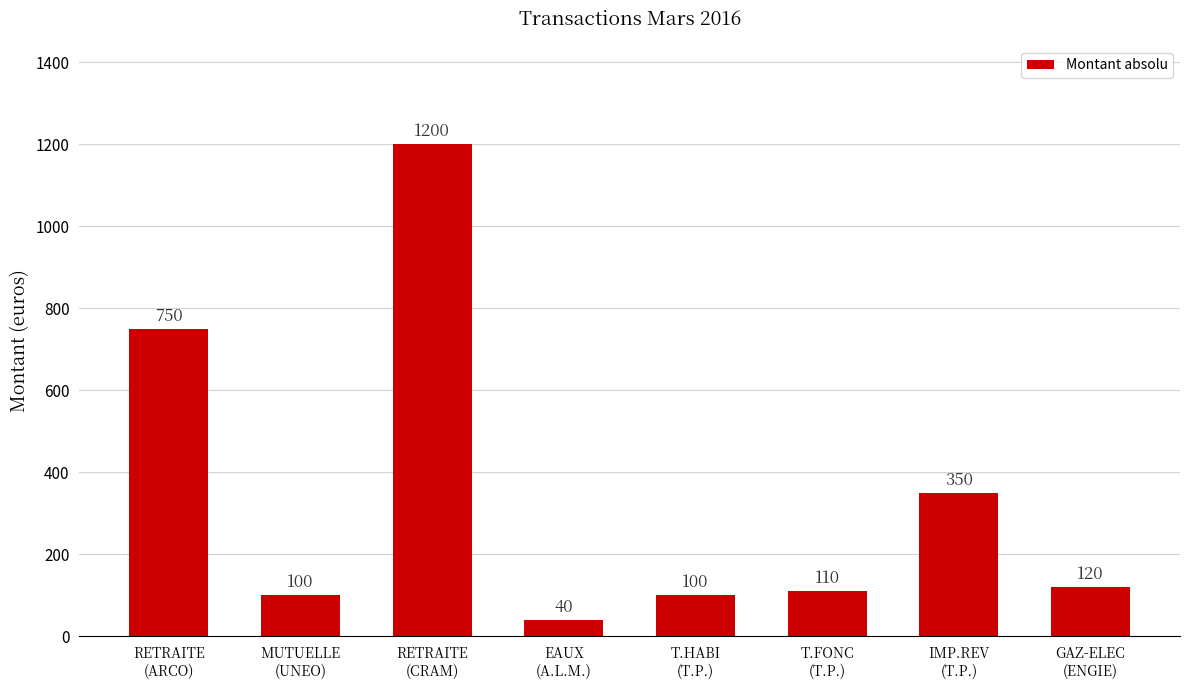

Are the bars horizontal?

No